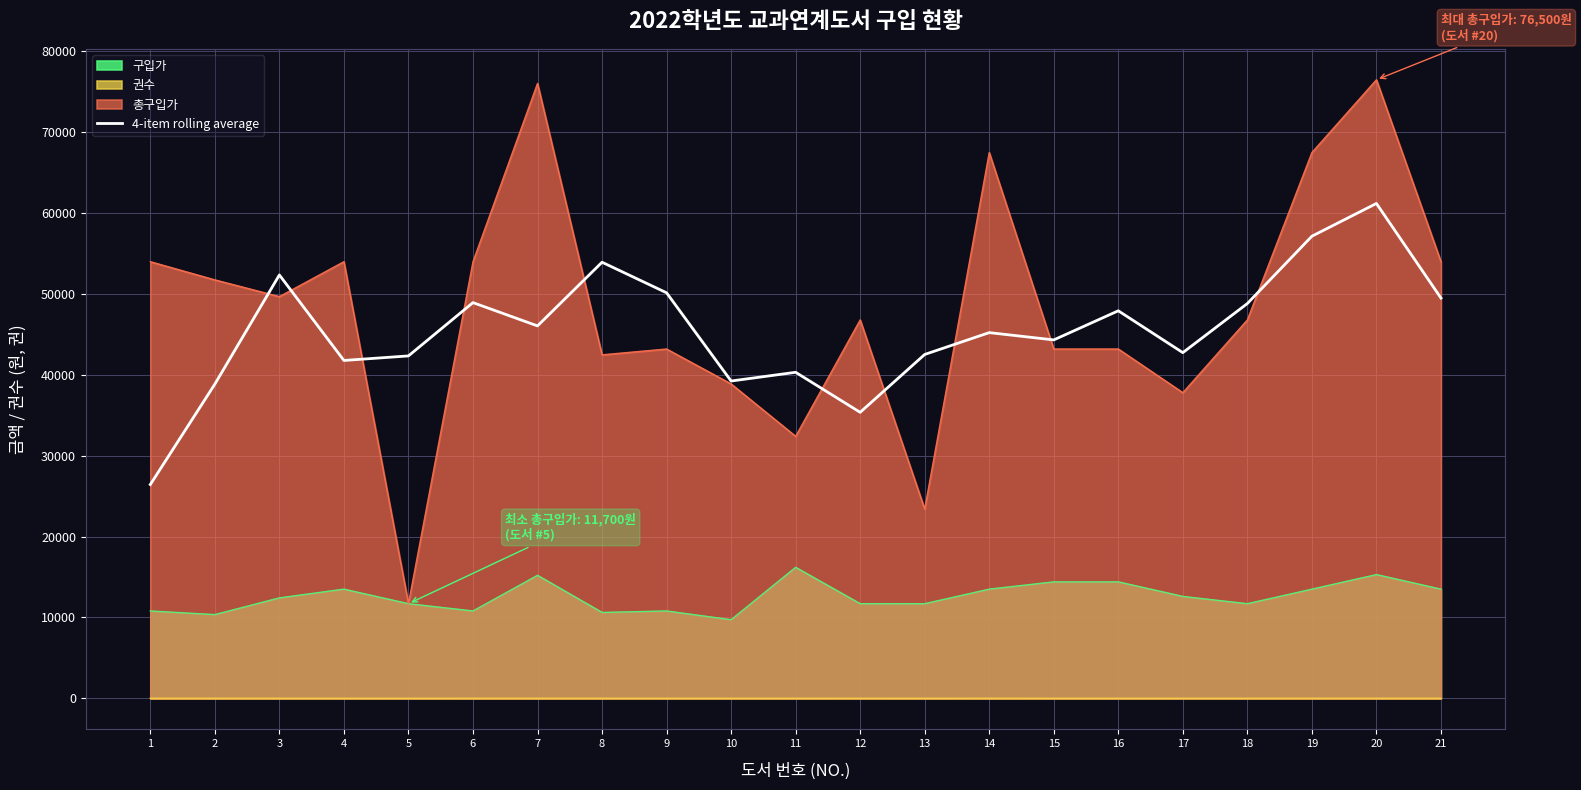

The chart shows a value of 14104.7 at 4. True or false?

False